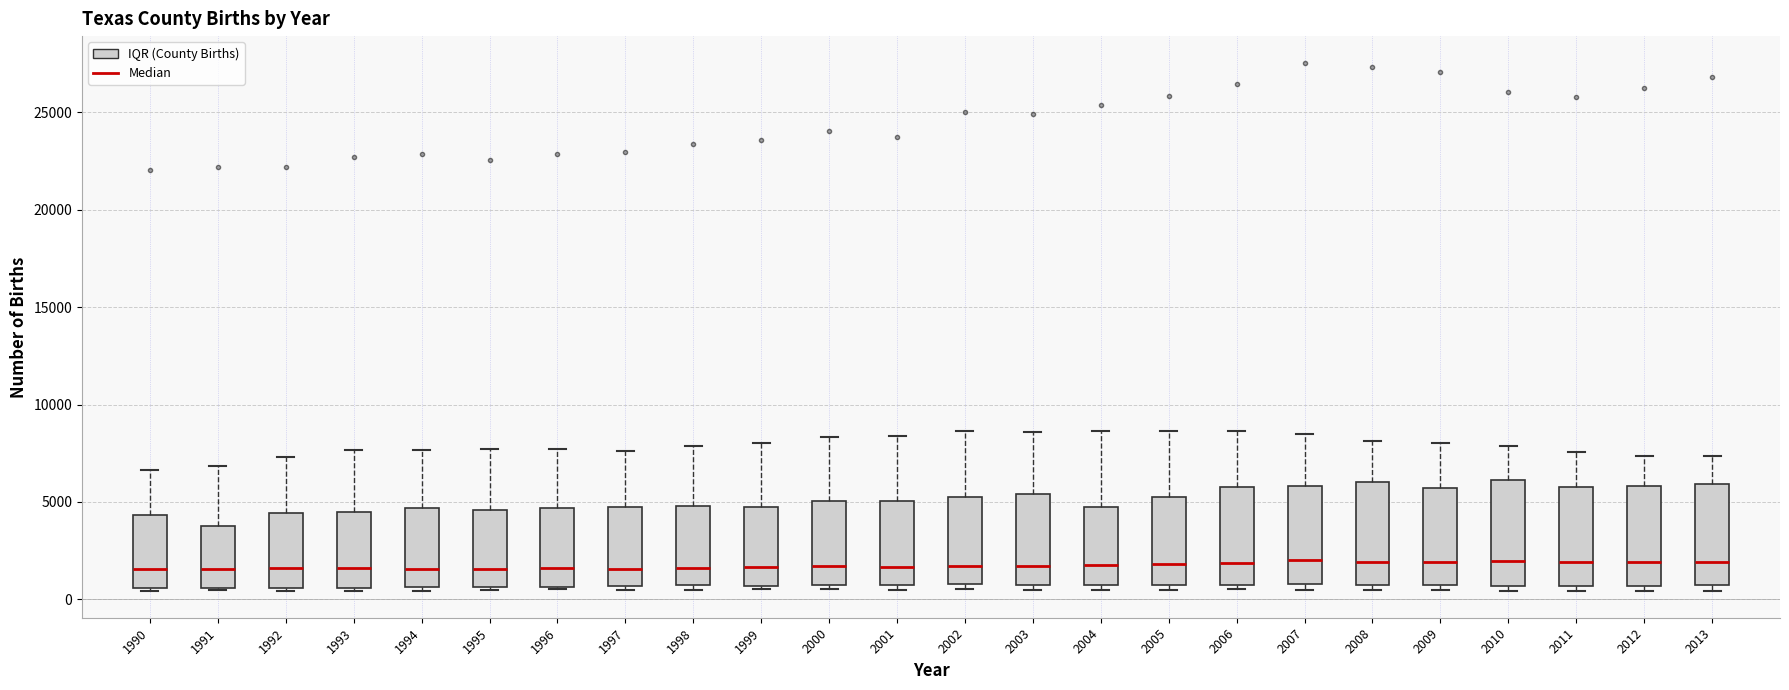

Where is the lower edge of the box at x = 2005 on the y-axis? The values are not printed on the chart, so give them approximately, as read against the axis.

500